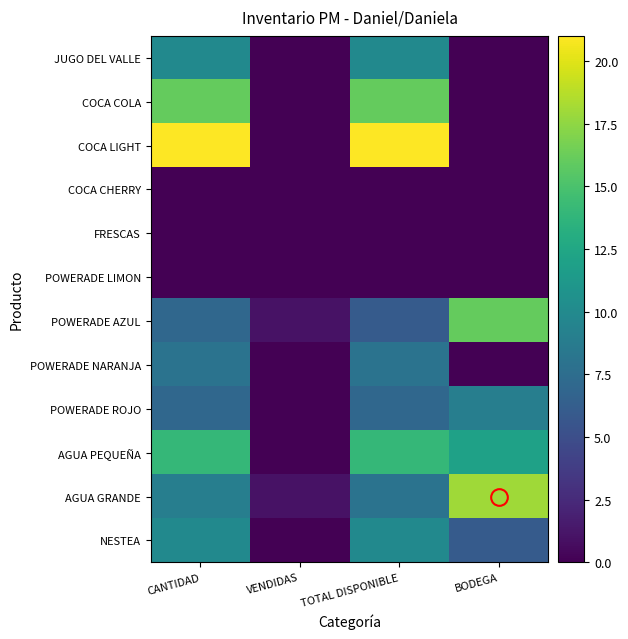

What is the difference between the highest and lowest values at VENDIDAS?

1